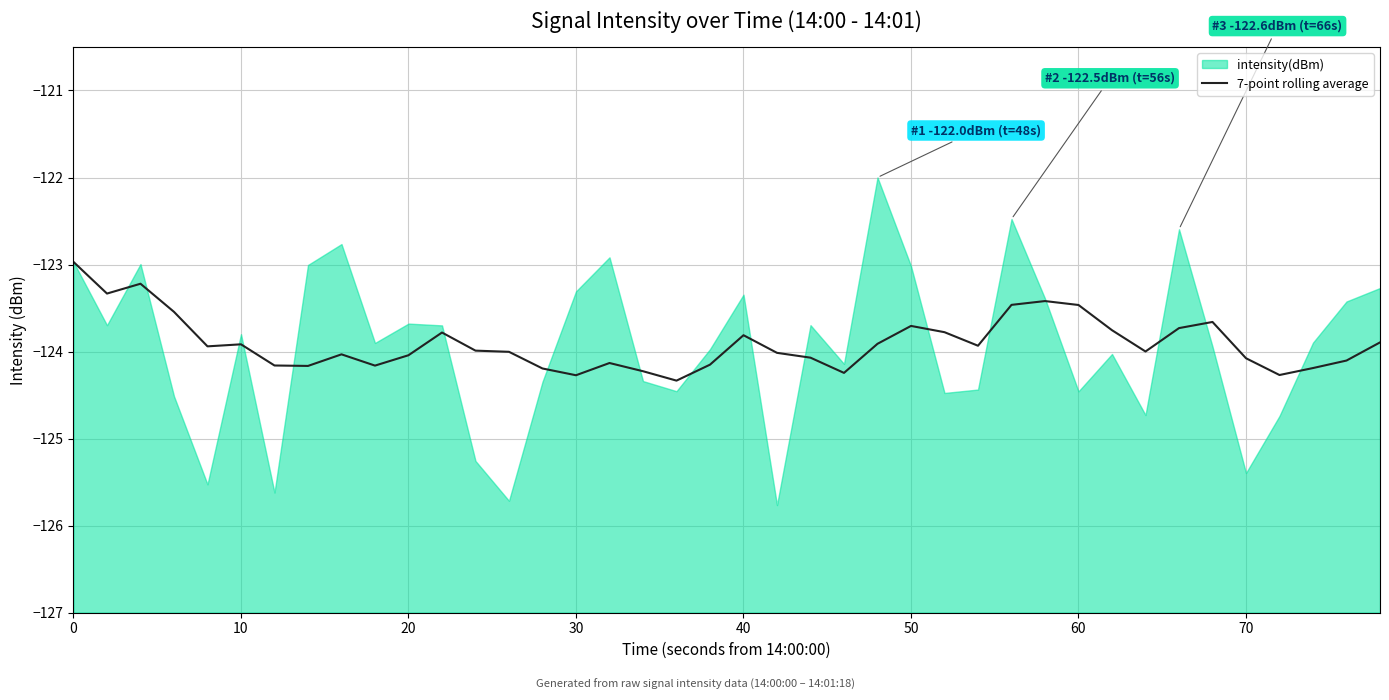

What is the sum of all values?

-4956.1